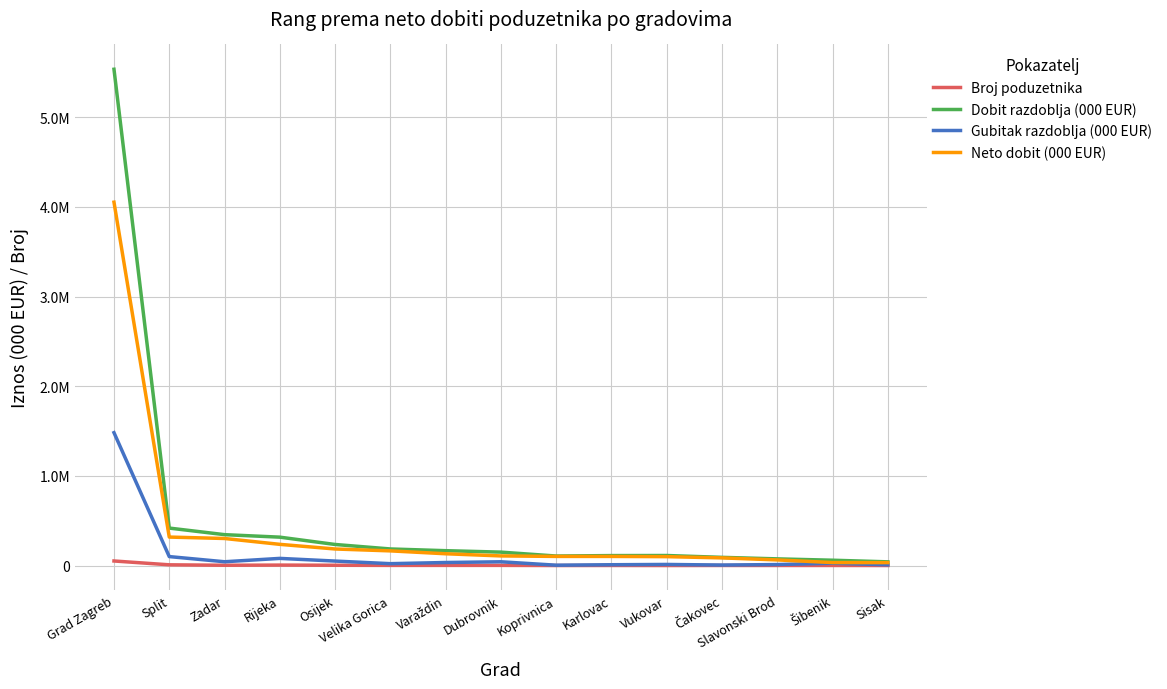

At Osijek, list the series in order from largest to smallest.

Dobit razdoblja (000 EUR), Neto dobit (000 EUR), Gubitak razdoblja (000 EUR), Broj poduzetnika